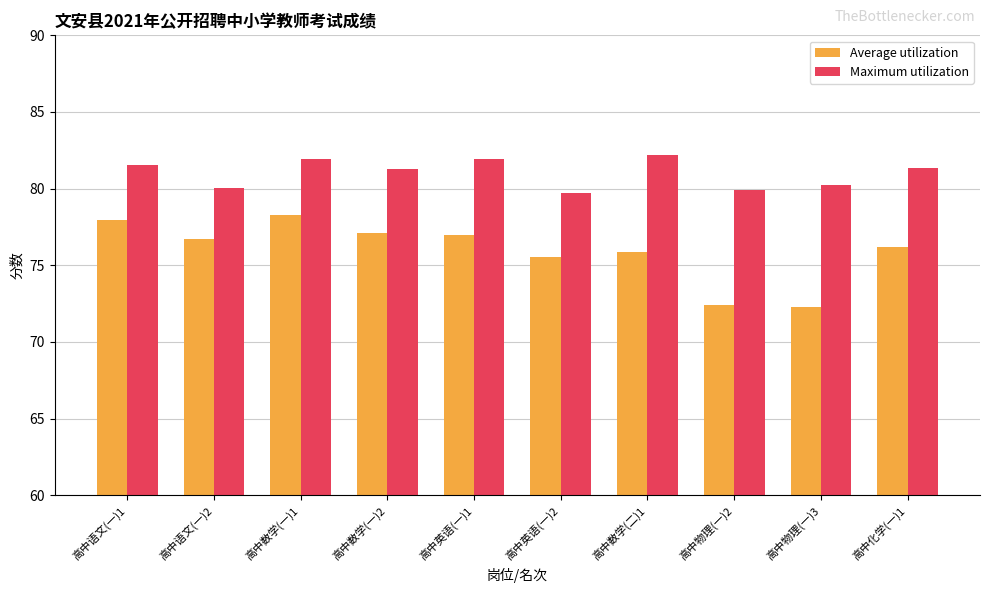

What is the label of the 5th bar from the right?

高中英语(一)2